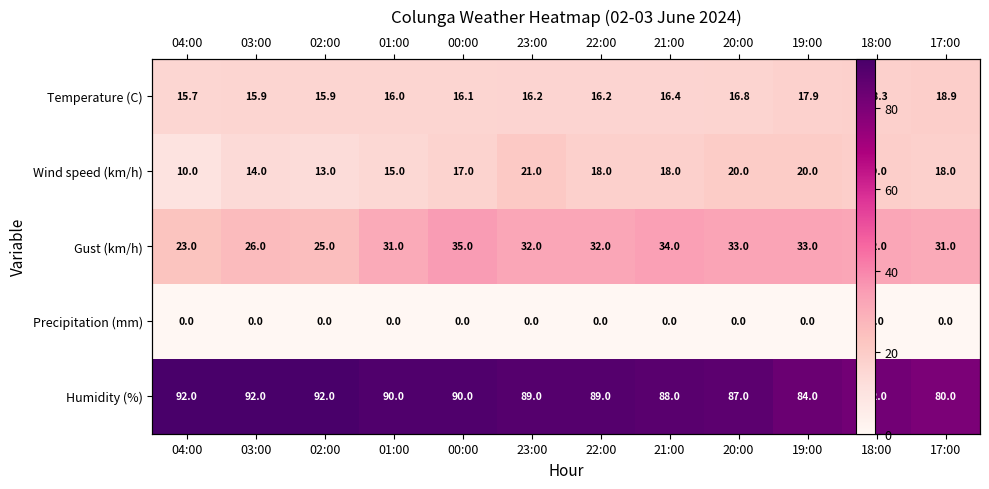

True or false: Temperature (C) has a value of 16.8 at 20:00.

True